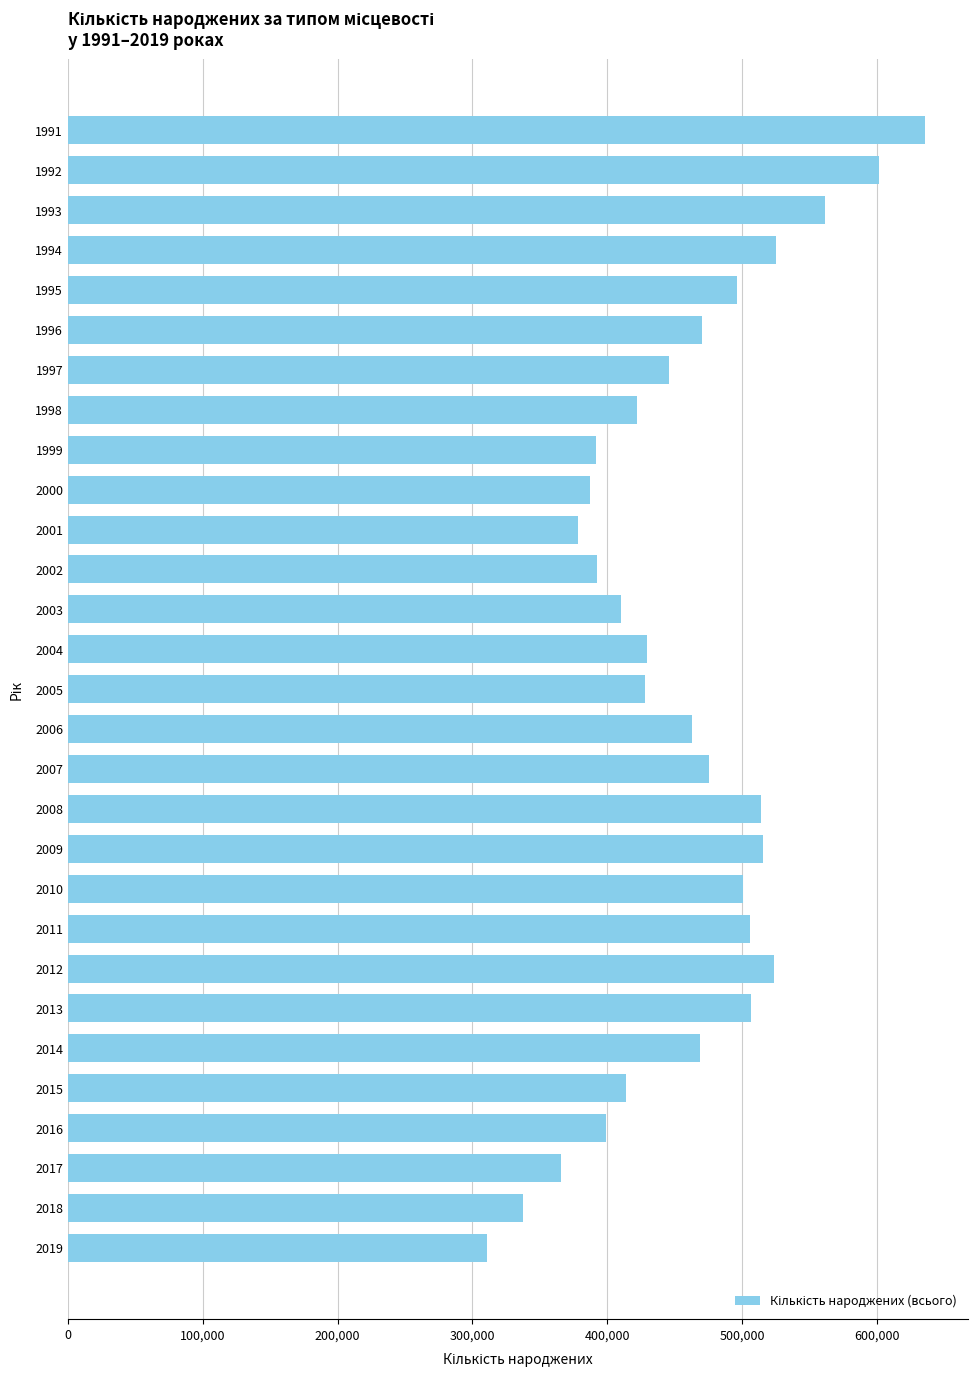

Which has a higher value, 1993 or 1992?

1992